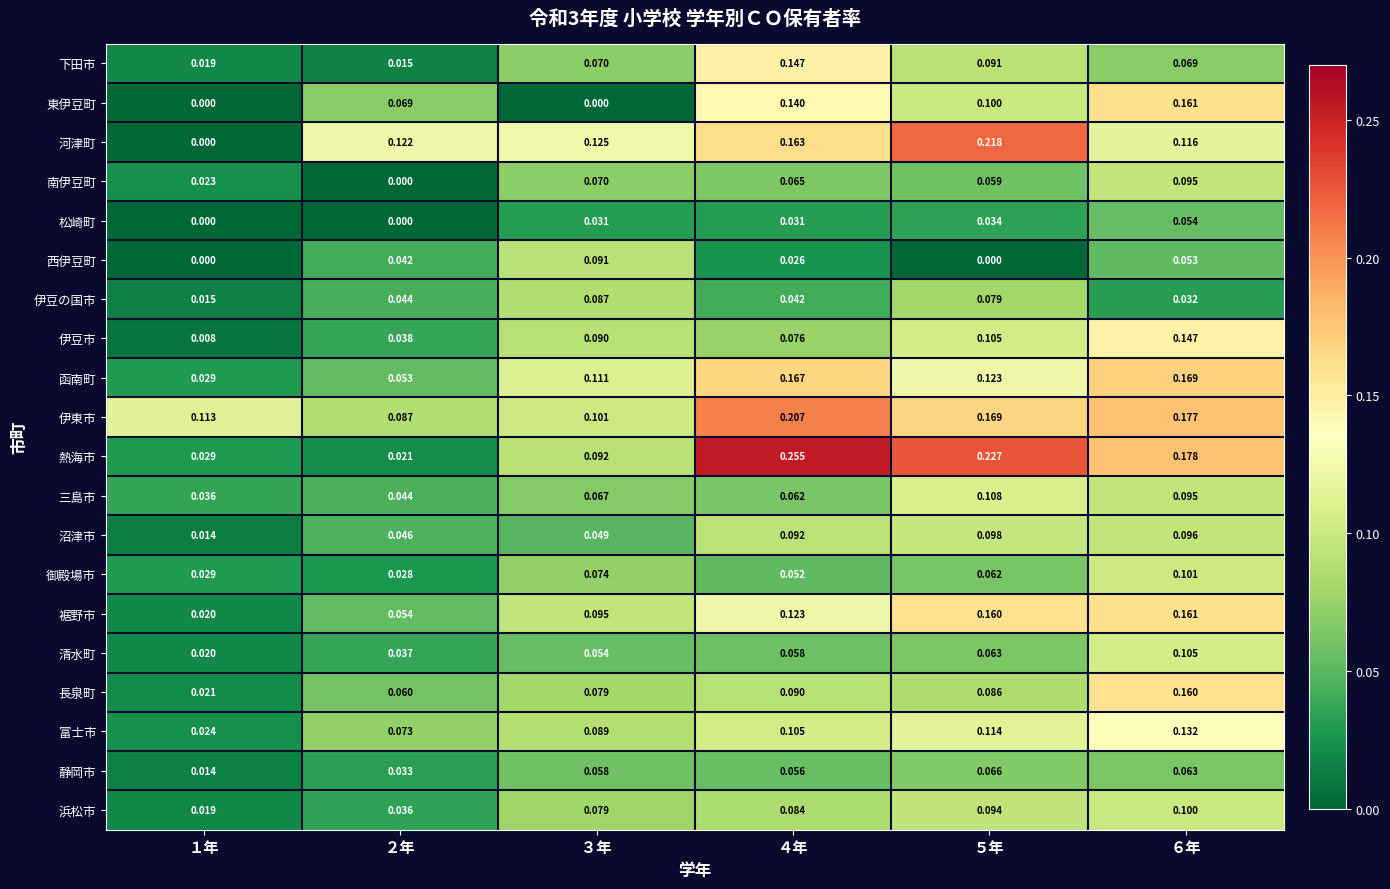

Which series has the largest range (max minus min)?

熱海市